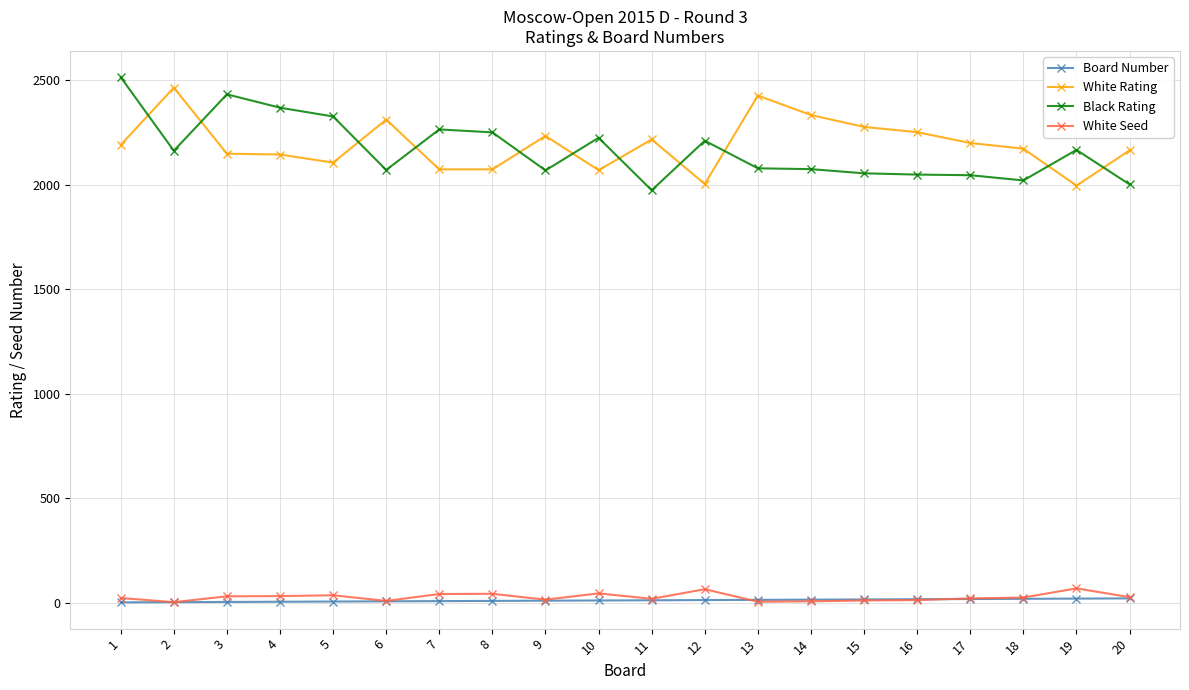

At which category is the sum across all series the highest?

1